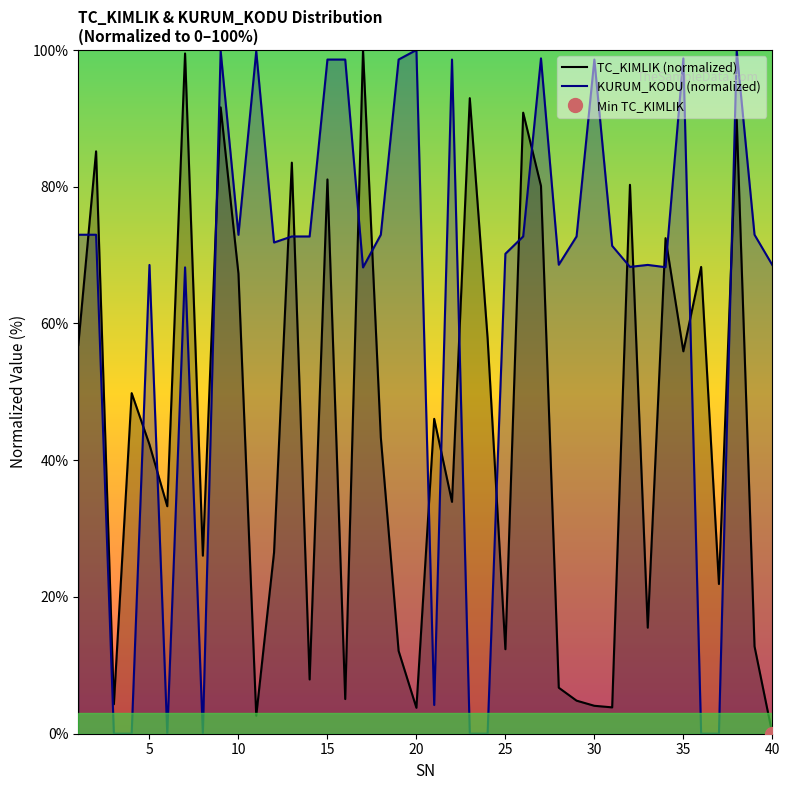

How many interior local peaks does the KURUM_KODU series have?

11